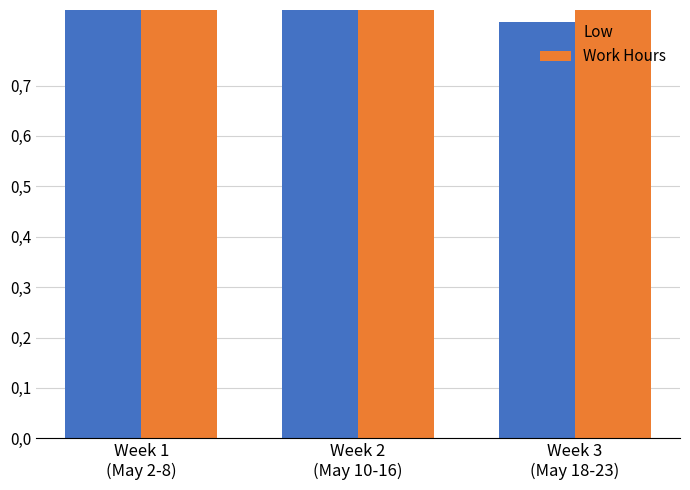

True or false: Low has a value of 0.4 at Week 2
(May 10-16).

False